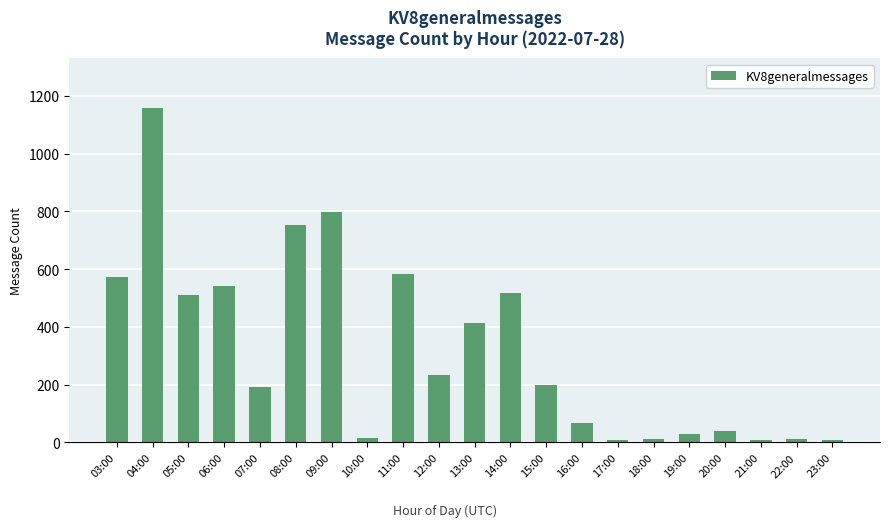

What is the difference between the values at 14:00 and 06:00?

23